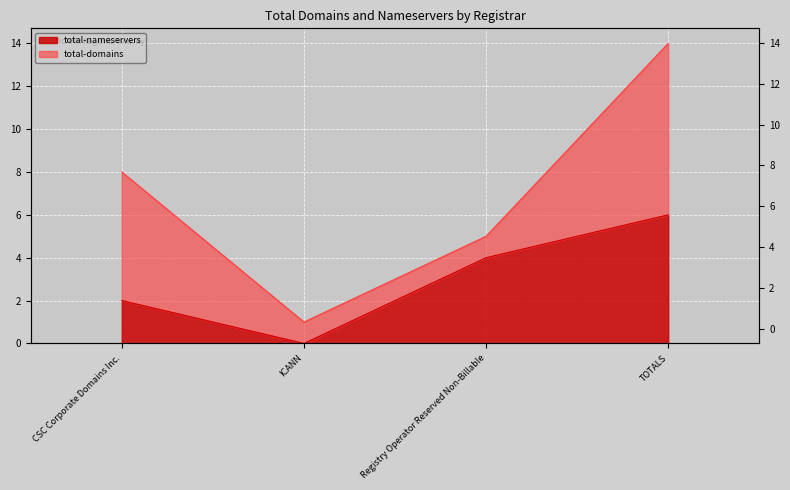

What is the label of the 4th point from the right?

CSC Corporate Domains Inc.